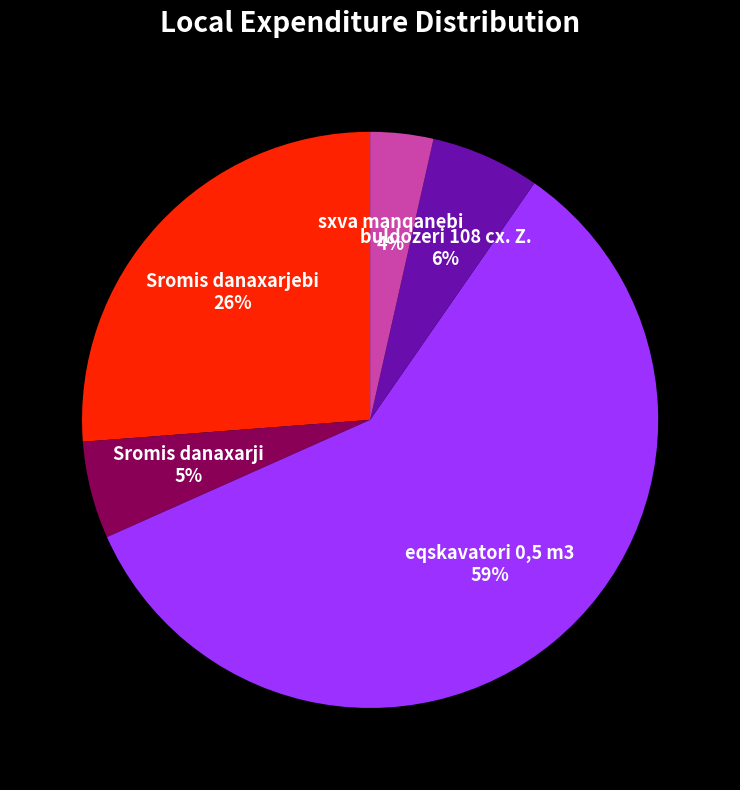

True or false: eqskavatori 0,5 m3 accounts for 47% of the total.

False